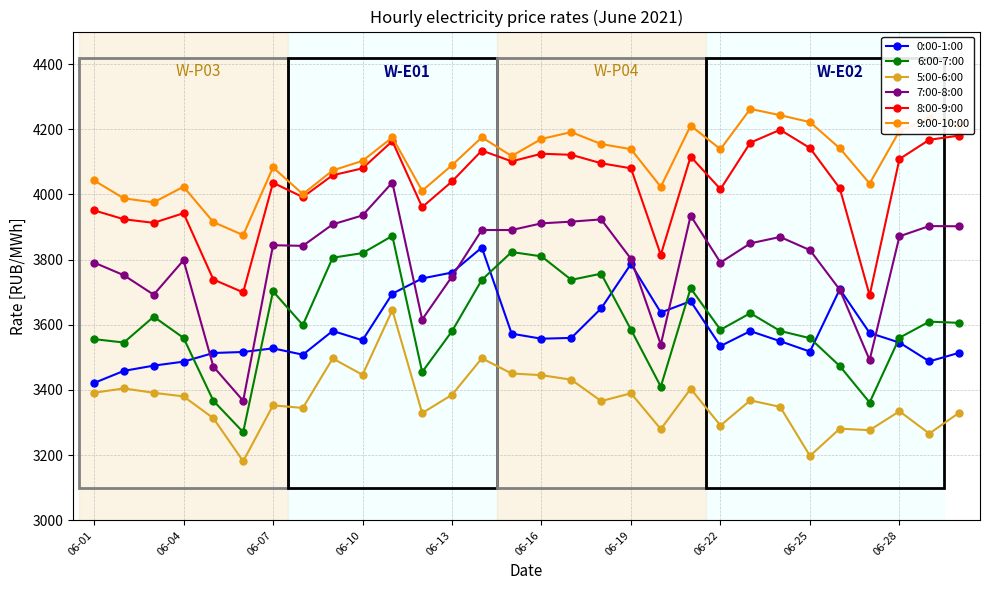

True or false: 9:00-10:00 has more than 2 points higher than both neighbors.

True